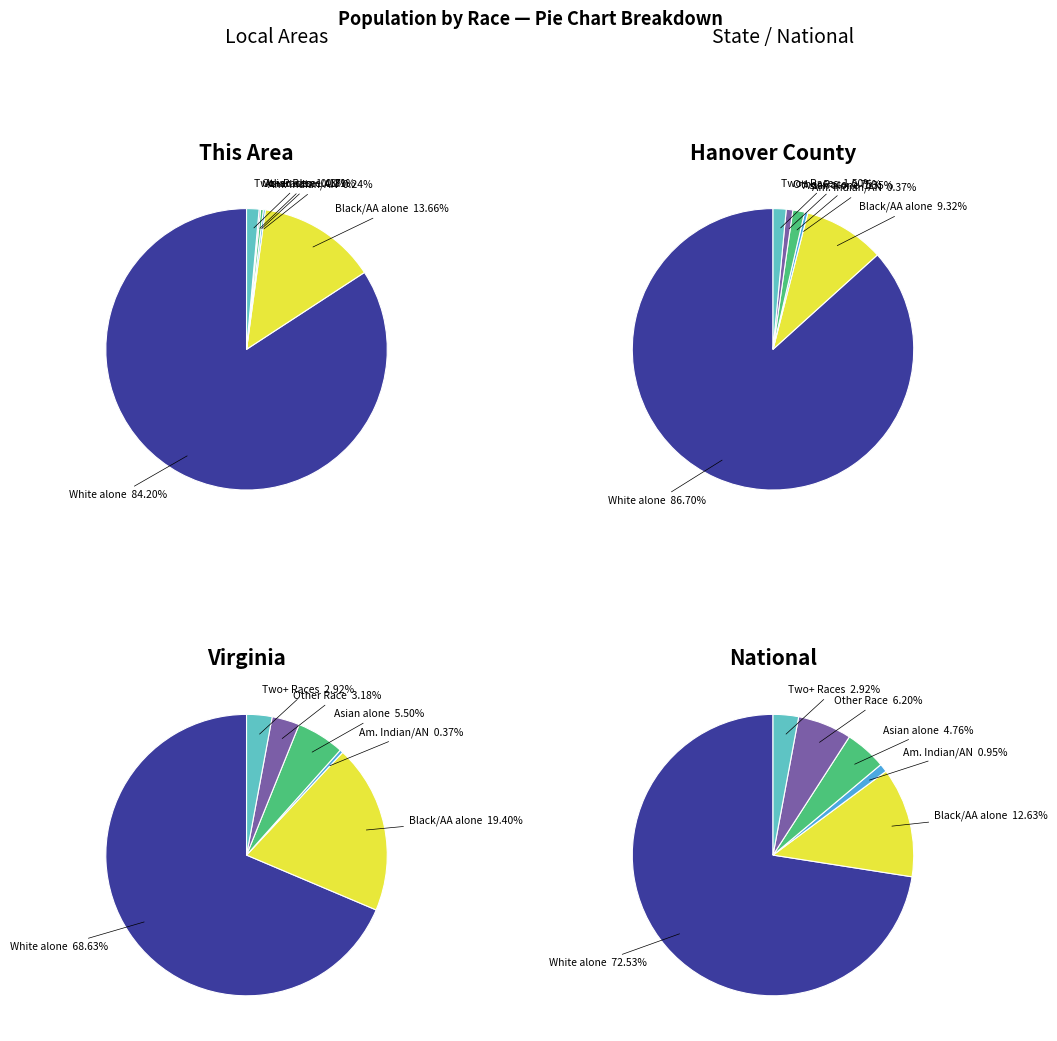

What is the total percentage of Virginia and National?

100.0%